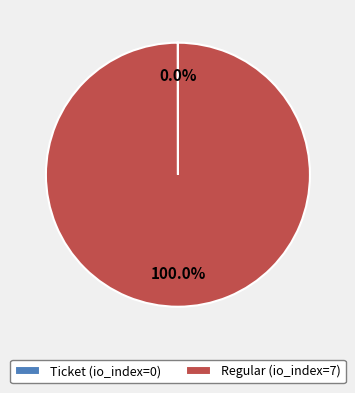

Does Regular (io_index=7) represent more than half of the total?

Yes